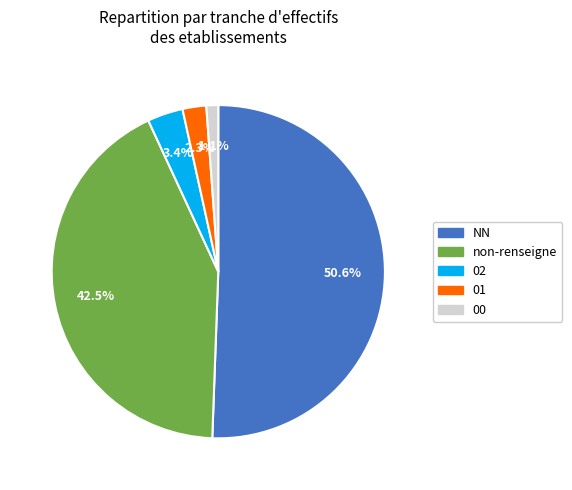

Between 00 and 02, which is larger?

02